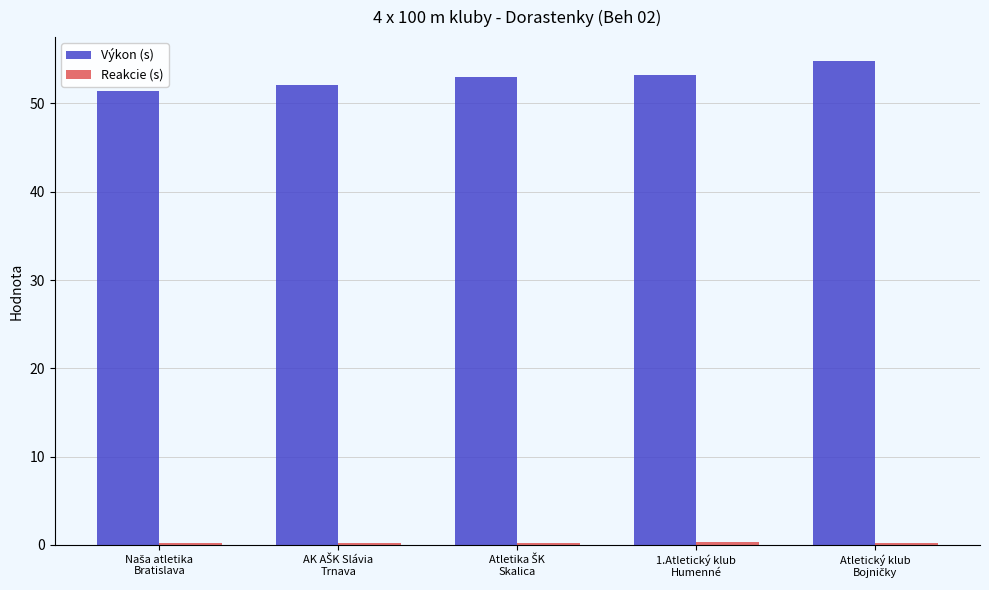

What is the difference between the maximum and minimum values in the Výkon (s) series?

3.3